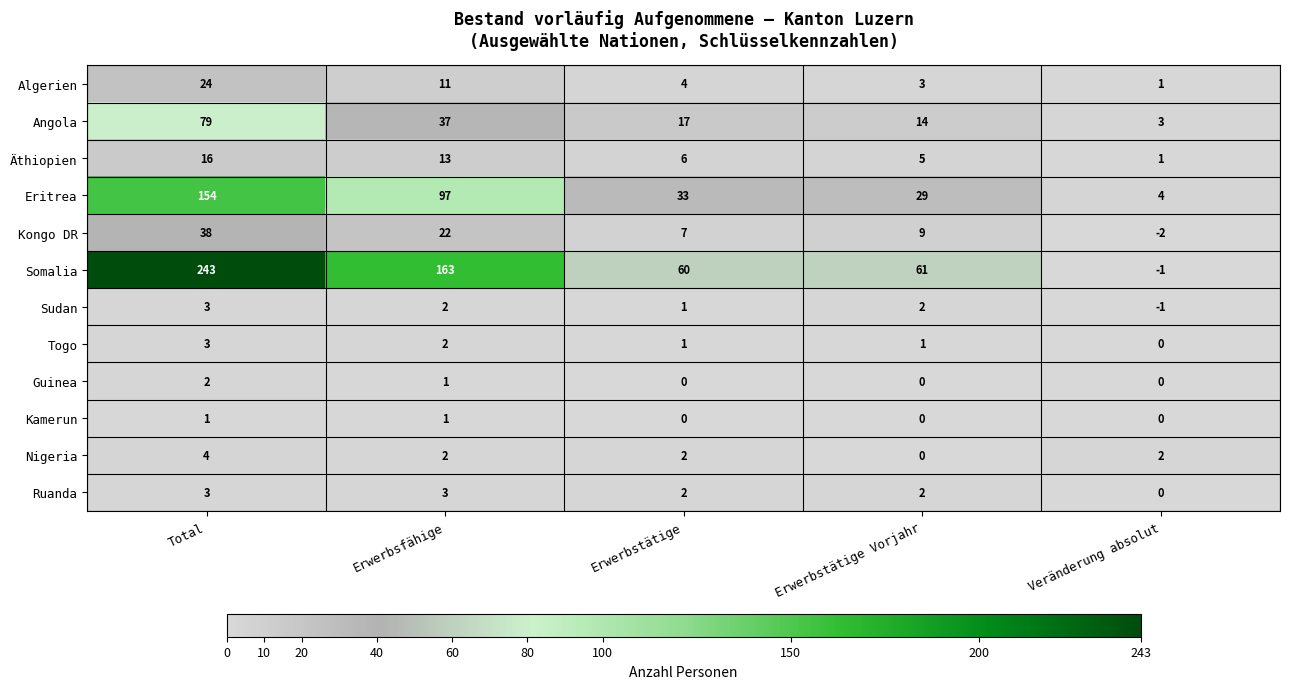

Count the Ruanda values in the range 2 to 3.

4